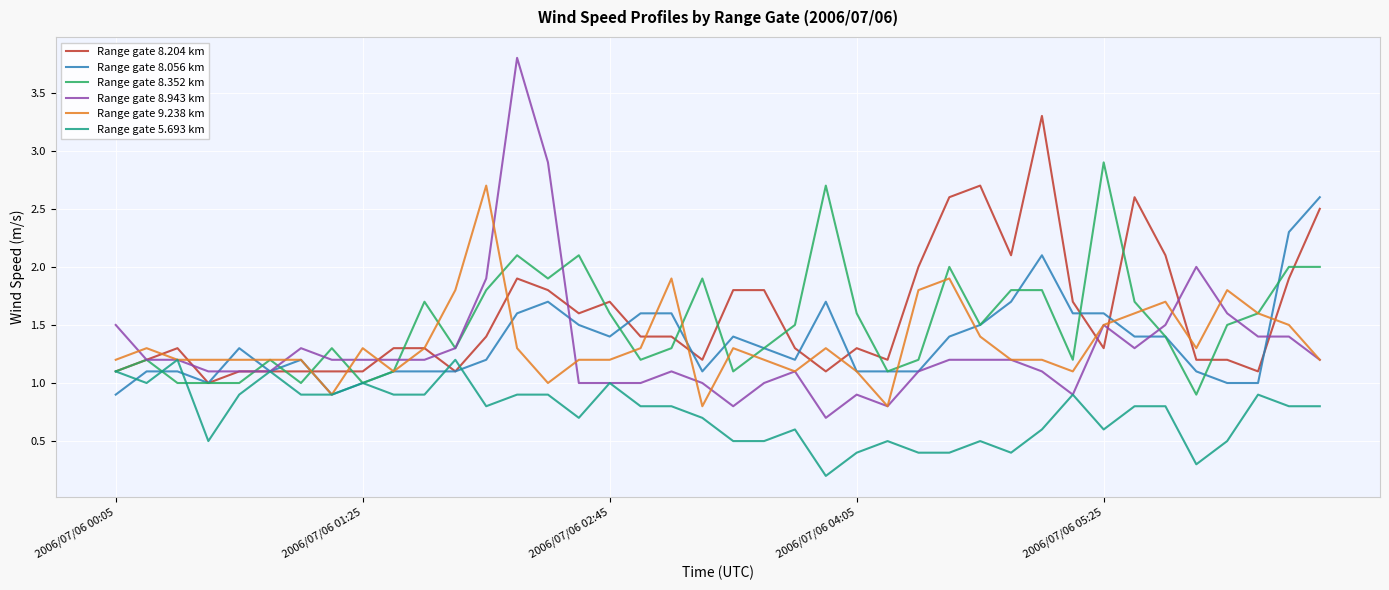

Which series has the largest range (max minus min)?

Range gate 8.943 km